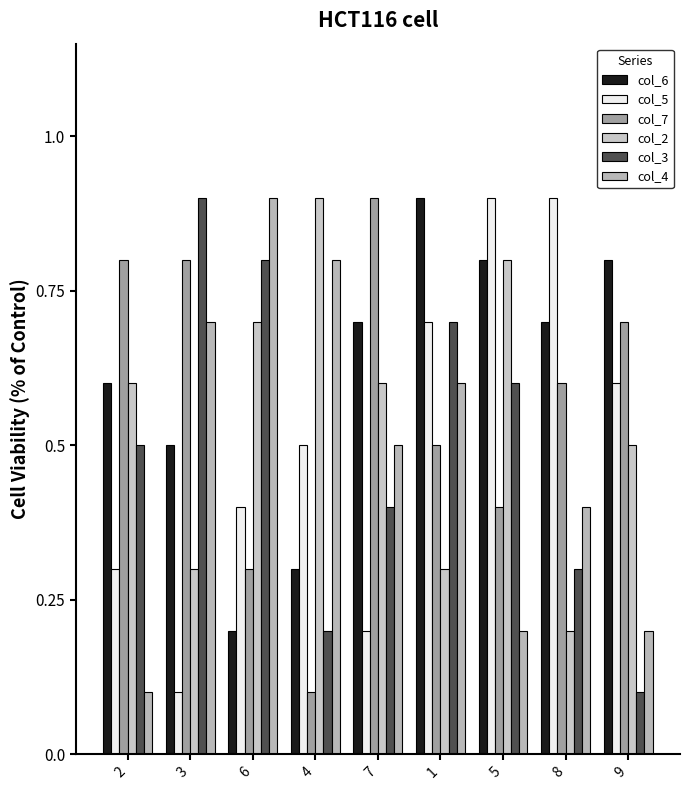

True or false: col_3 has a value of 0.5 at 2.

True